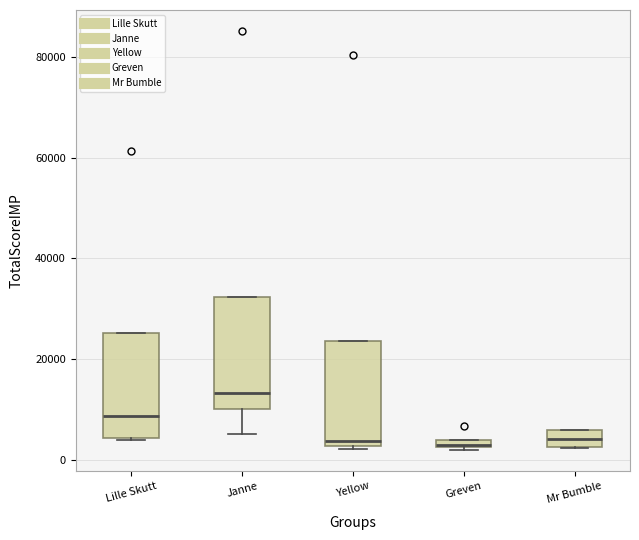

Where is the lower edge of the box for Yellow on the y-axis? The values are not printed on the chart, so give them approximately, as read against the axis.

2000